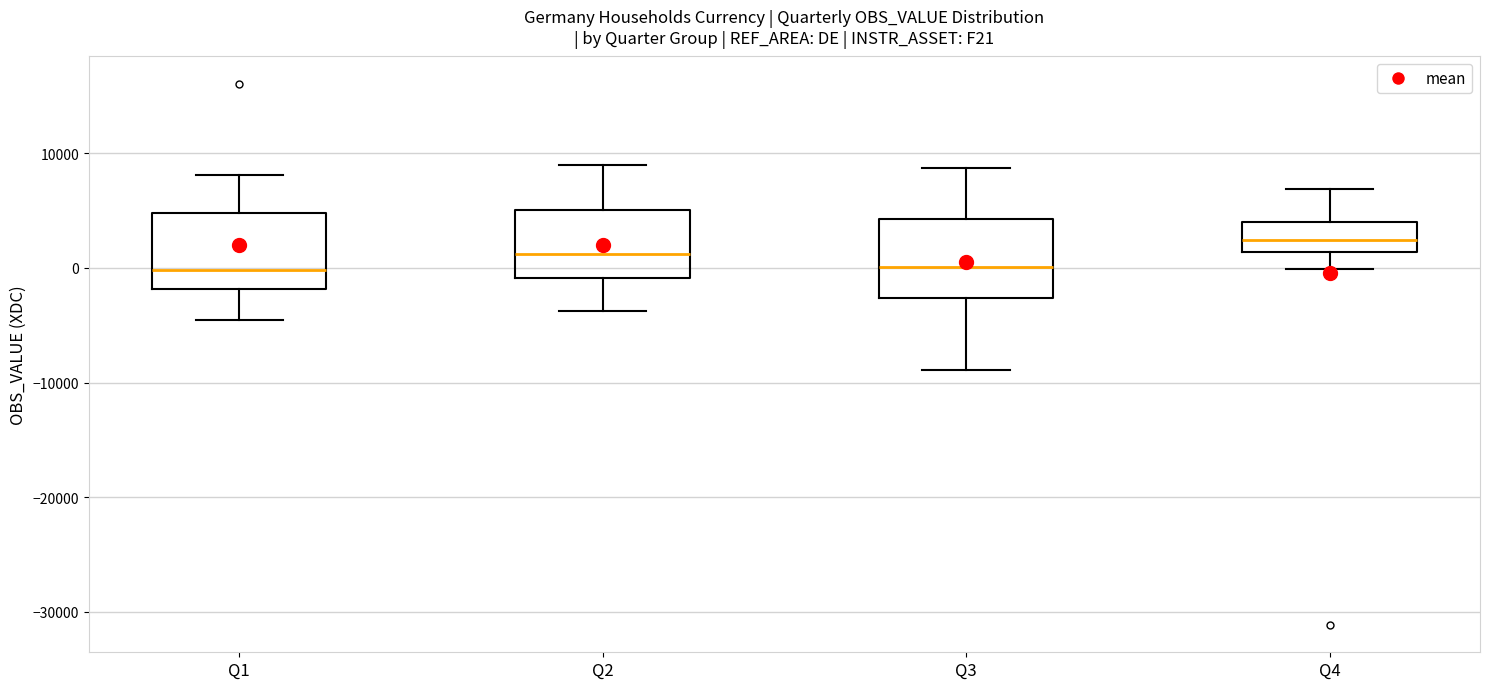

Reading left to right, transcribe this box plot: for each box, give where its median line is, the range the box spans, and where its two whiskers end, as read against the y-axis. The values are not printed on the chart, so give them approximately, as read against the axis.

Q1: median 0, box -2000 to 5000, whiskers -5000 to 8000
Q2: median 1000, box -1000 to 5000, whiskers -4000 to 9000
Q3: median 0, box -3000 to 4000, whiskers -9000 to 9000
Q4: median 2000, box 1000 to 4000, whiskers 0 to 7000